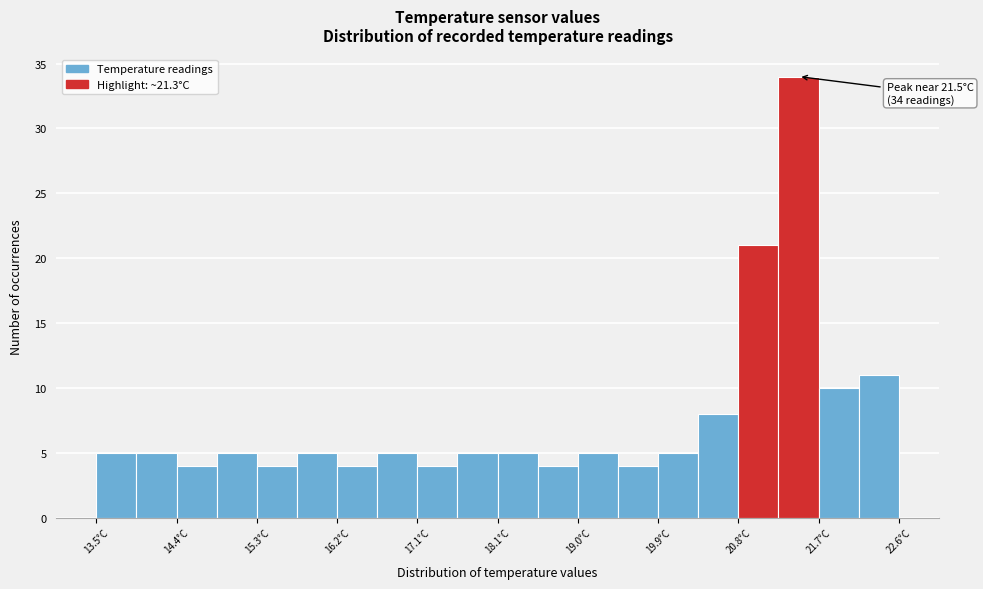

Over which range of the x-axis is the bar tallest?

21.2 to 21.7